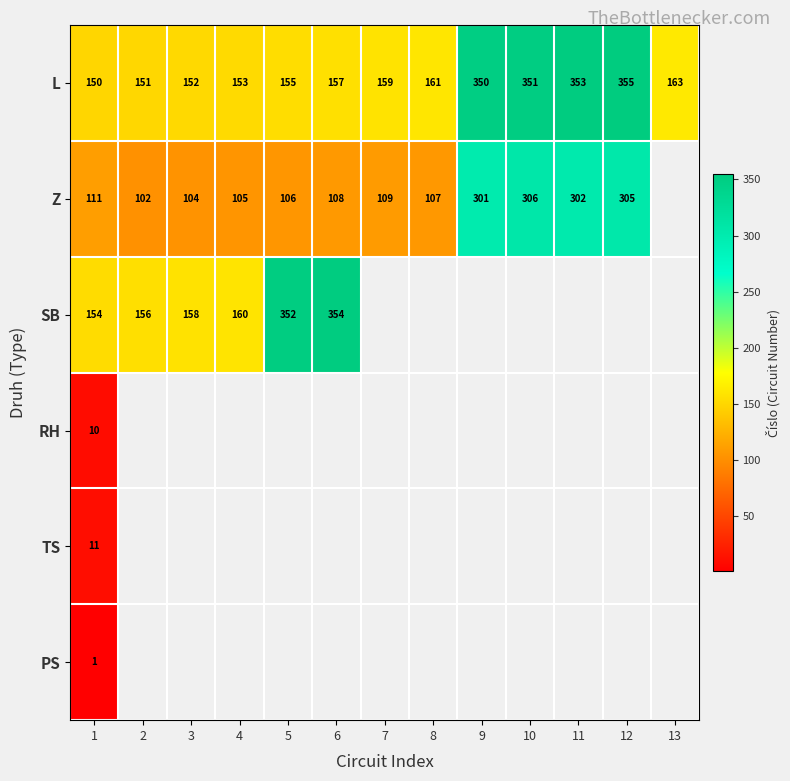

Which category has the lowest value across all series?

1